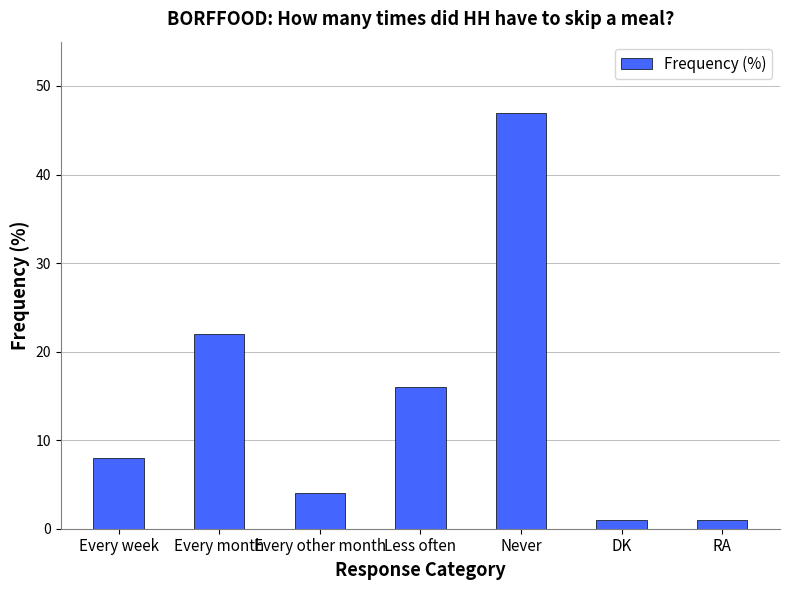

What is the greatest value displayed?

47